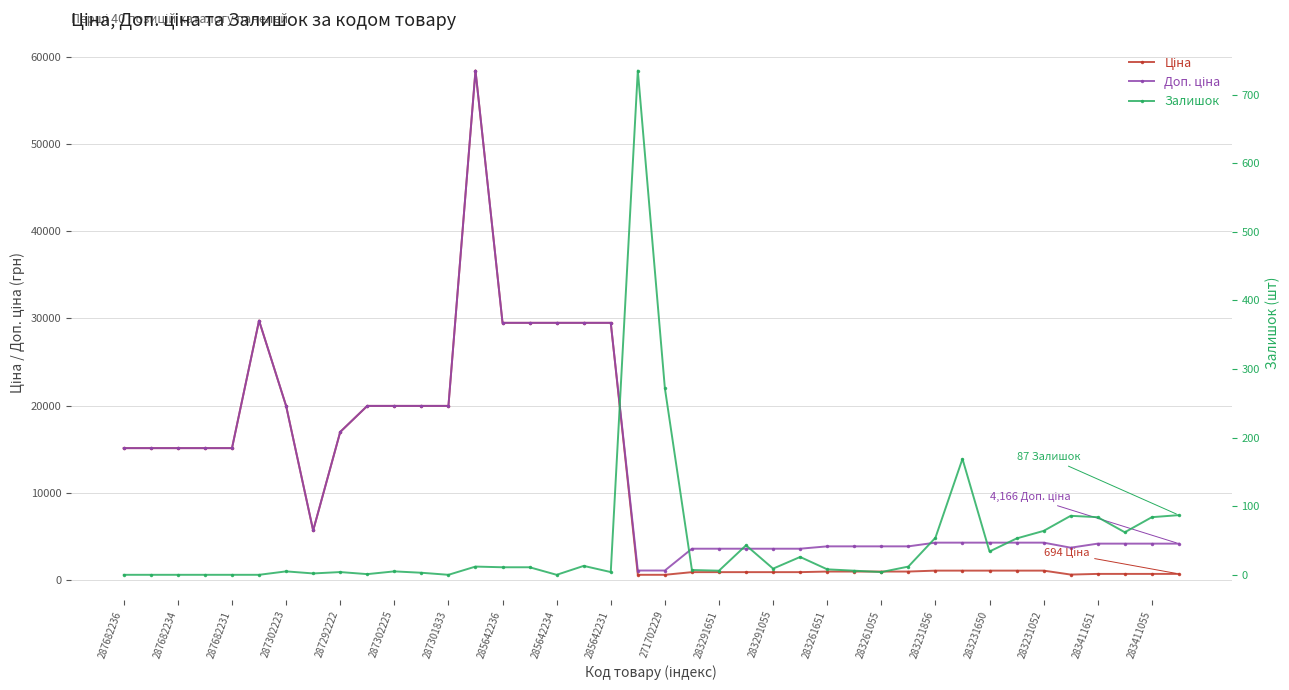

The value of Доп. ціна at 287302225 is 13897.3. True or false?

False